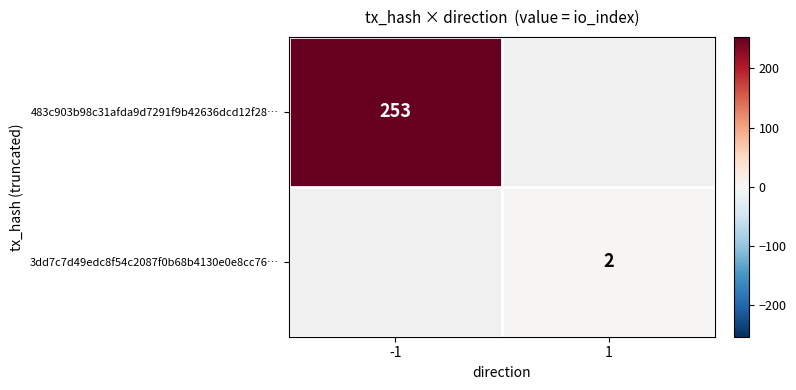

The value of 483c903b98c31afda9d7291f9b42636dcd12f28… at -1 is 253. True or false?

True